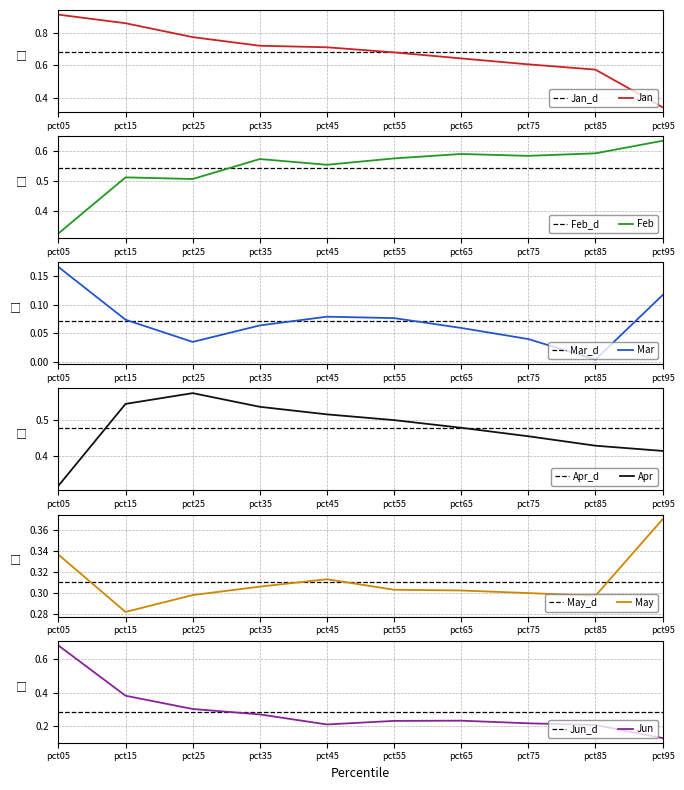

Does the chart display data point markers on the line(s)?

No